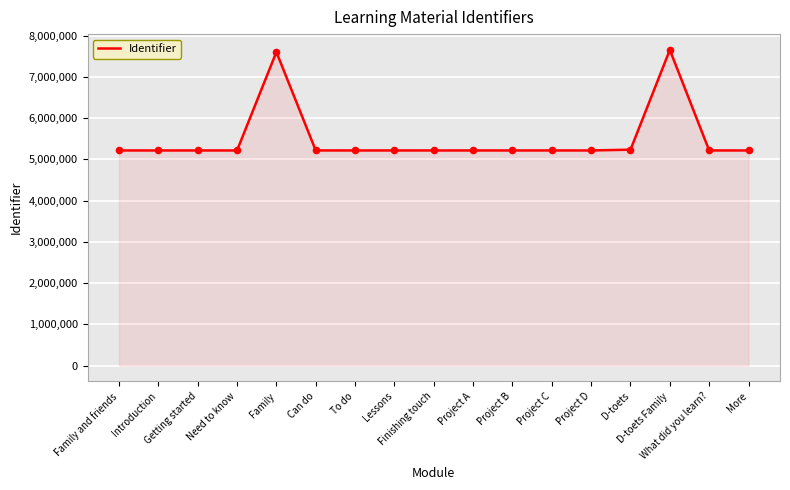

Approximately how many times larger is the value at Lessons compared to Introduction?

1.0